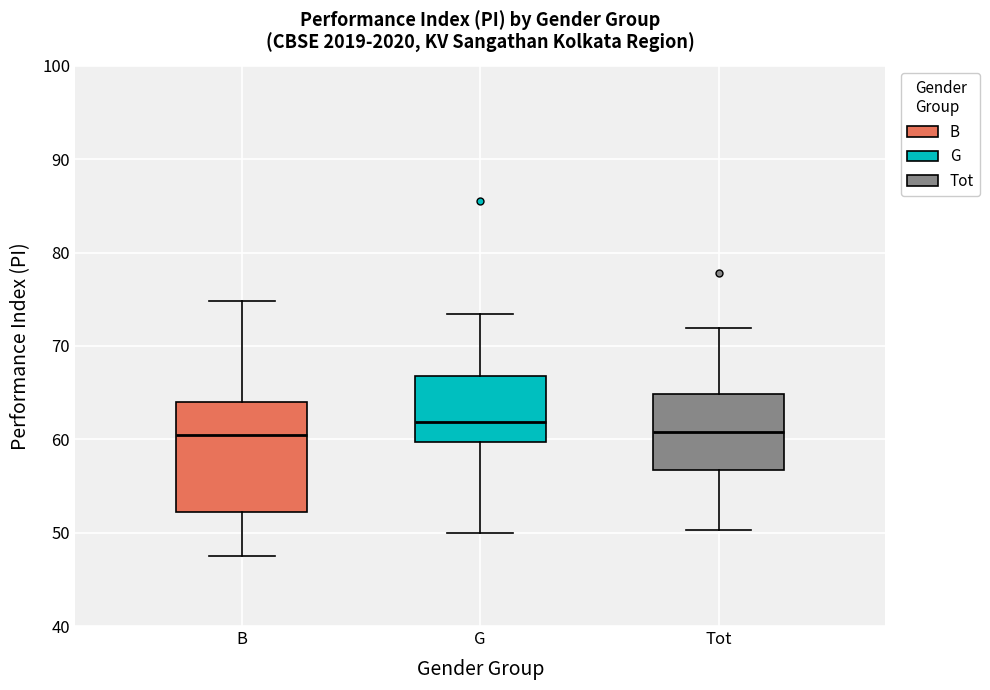

Reading left to right, read every box against the y-axis: the position of its median line, the range the box covers, and the ends of its whiskers. The values are not printed on the chart, so give them approximately, as read against the axis.

B: median 60, box 52 to 64, whiskers 48 to 75
G: median 62, box 60 to 67, whiskers 50 to 73
Tot: median 61, box 57 to 65, whiskers 50 to 72